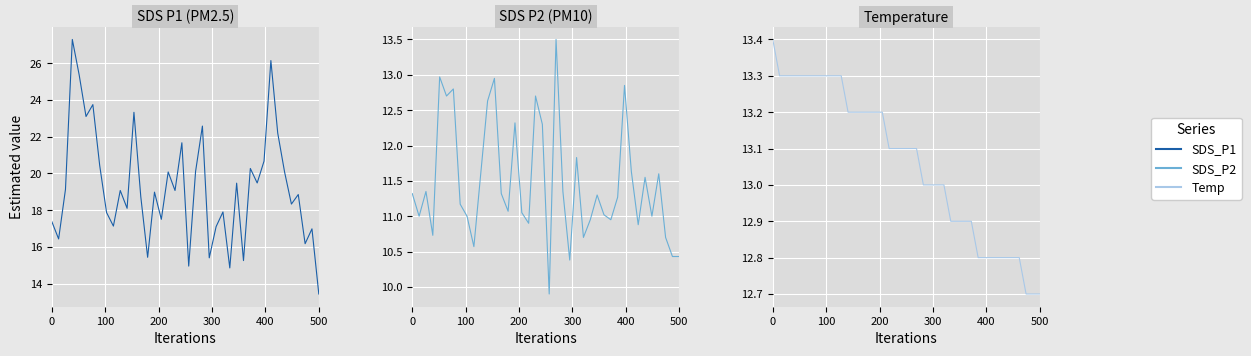

The Temp series shows 4.9 at 16. True or false?

False